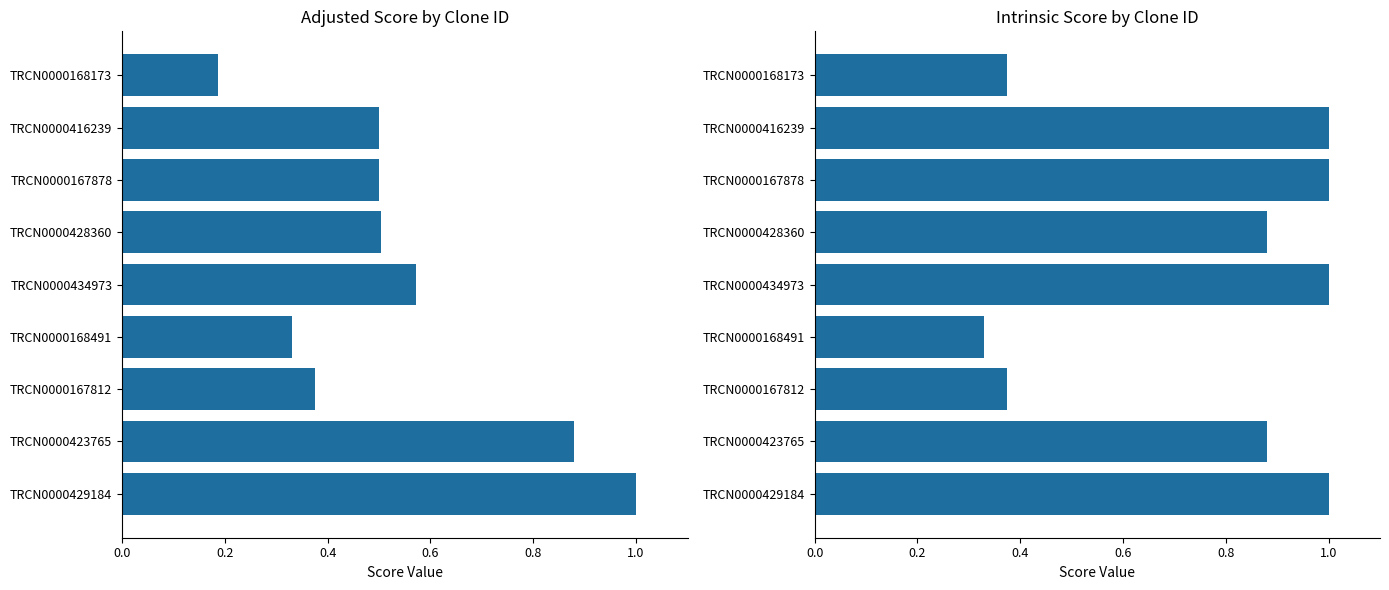

At how many categories does at least one series exceed 0?

9